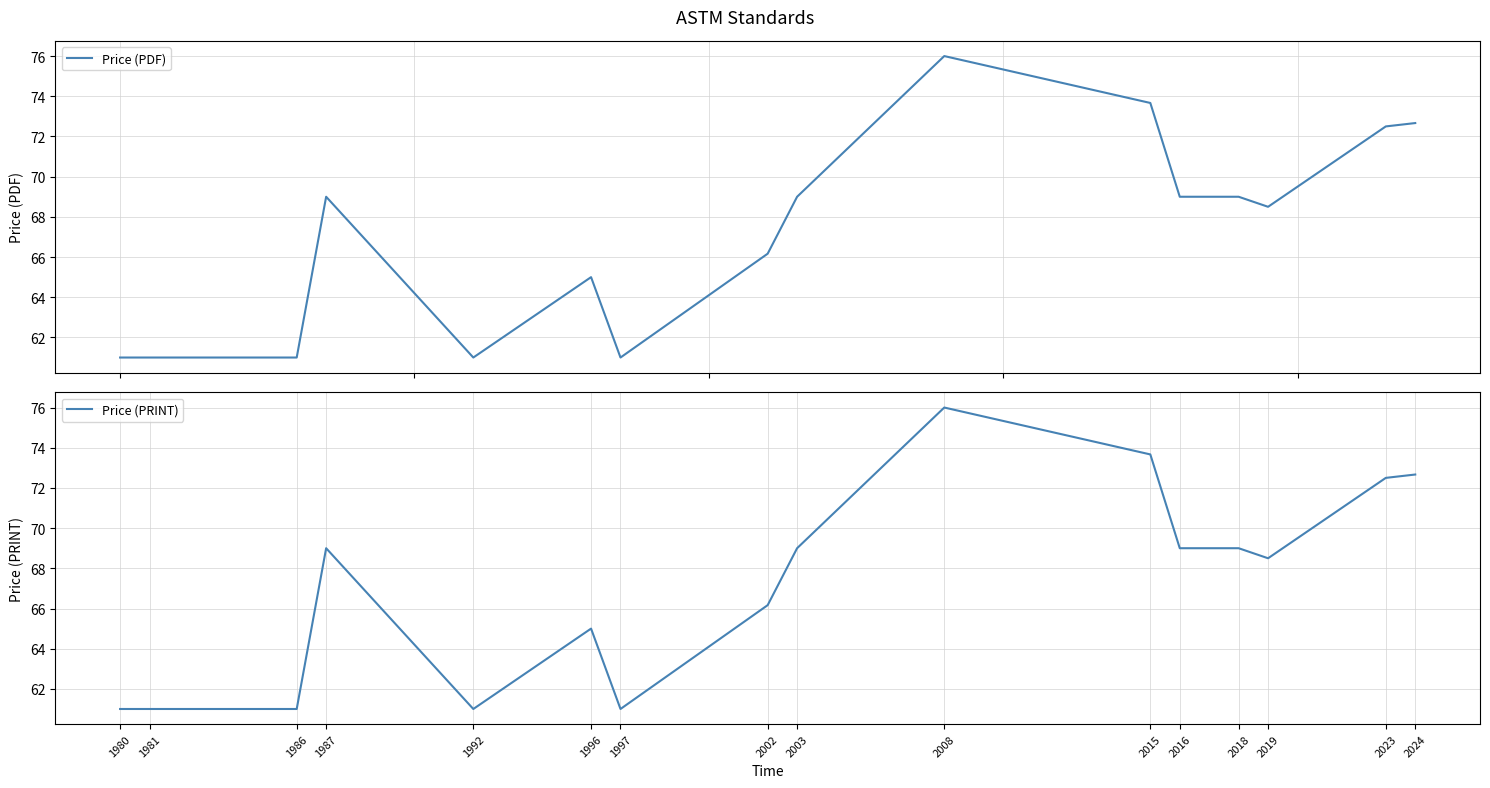

Is it true that Price (PDF) equals 32.9 at 2019?

False